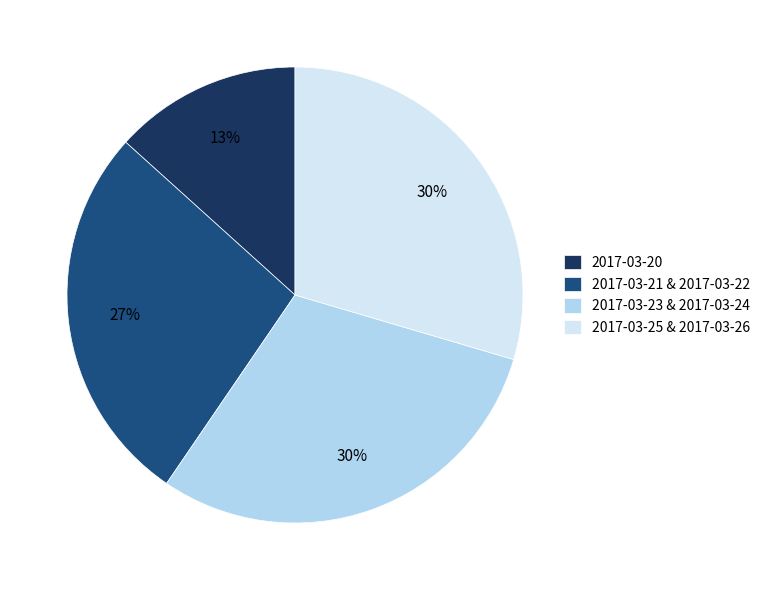

Between 2017-03-20 and 2017-03-25 & 2017-03-26, which is larger?

2017-03-25 & 2017-03-26